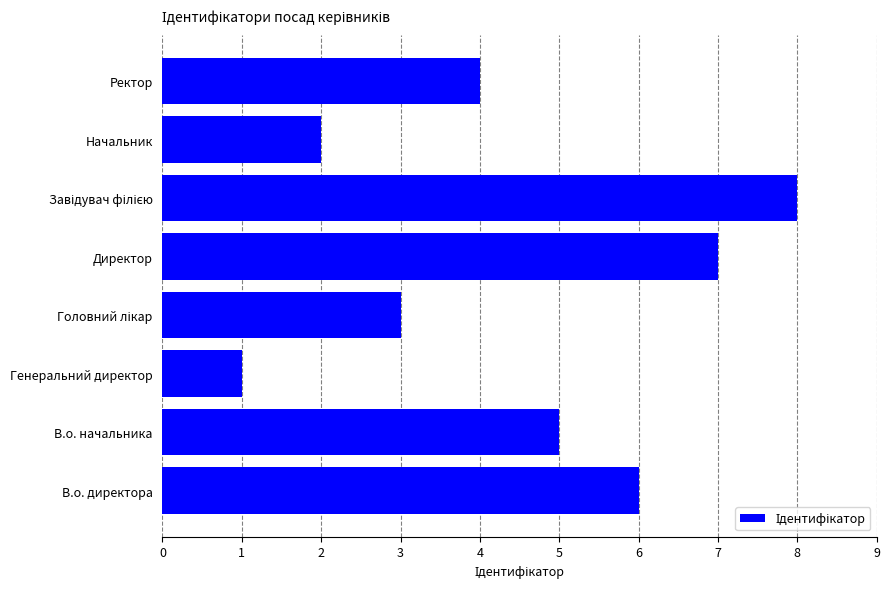

At which category does the chart reach its minimum across all series?

Генеральний директор